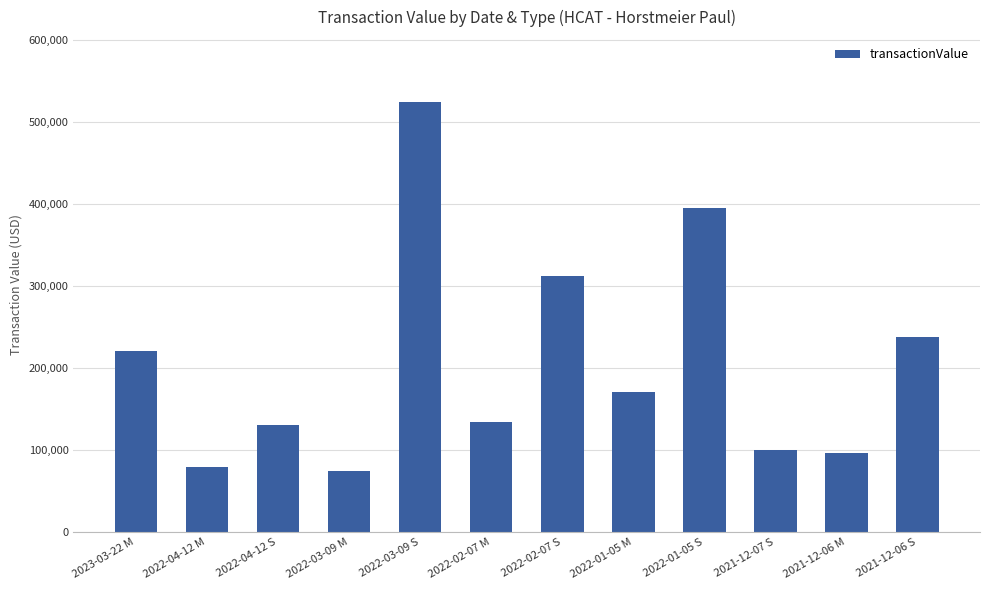

What is the change in value from 2022-04-12 S to 2022-01-05 S?

+264301